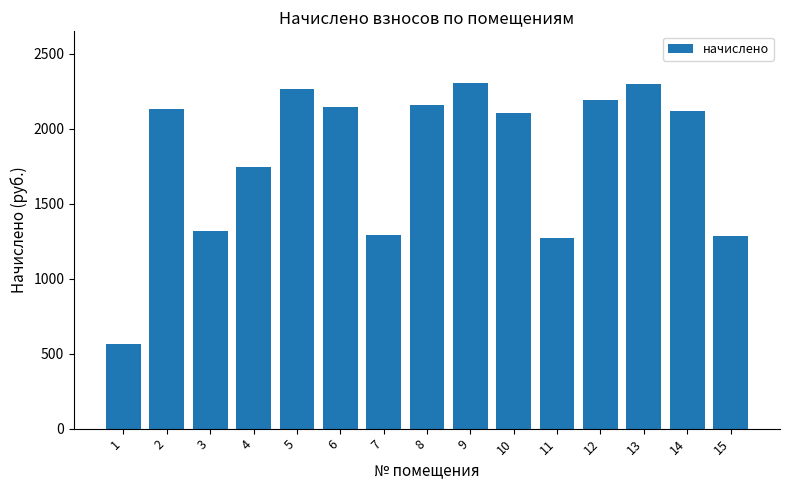

How many distinct data groups are displayed?

1